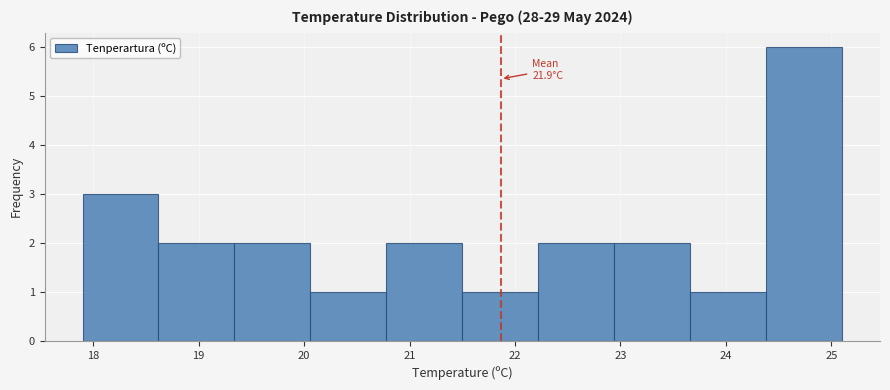

Over which range of the x-axis is the bar tallest?

24.38 to 25.10